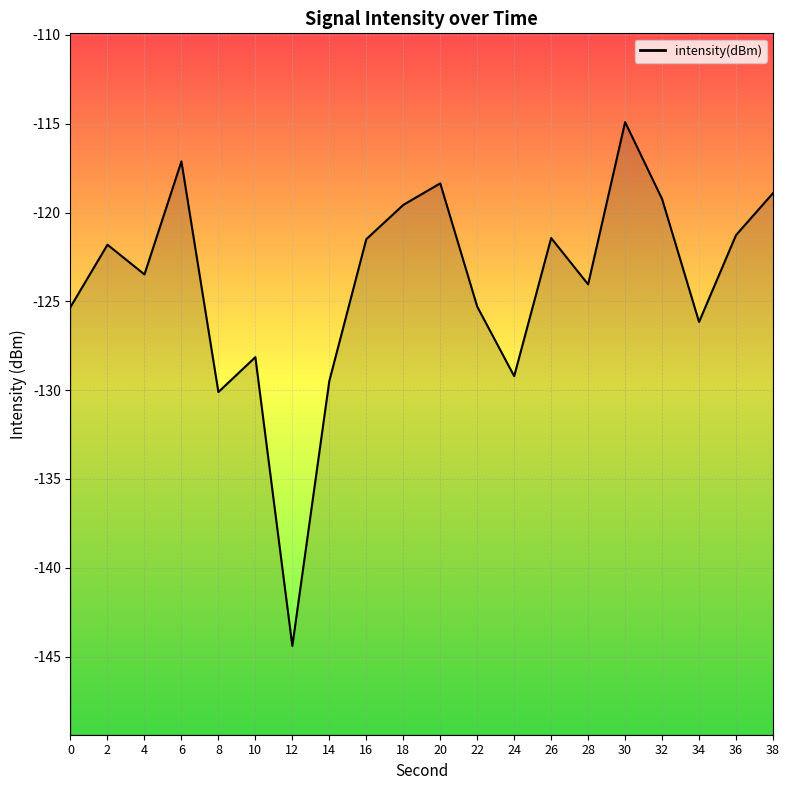

Reading left to right, what are all the values shown in this chart?

0=-125.3	2=-121.8	4=-123.5	6=-117.1	8=-130.1	10=-128.1	12=-144.4	14=-129.5	16=-121.5	18=-119.6	20=-118.4	22=-125.3	24=-129.2	26=-121.4	28=-124.0	30=-114.9	32=-119.2	34=-126.2	36=-121.3	38=-118.9